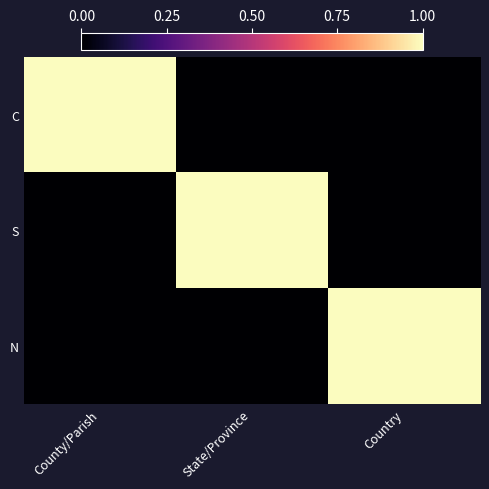

Between County/Parish and State/Province, which is larger?

County/Parish